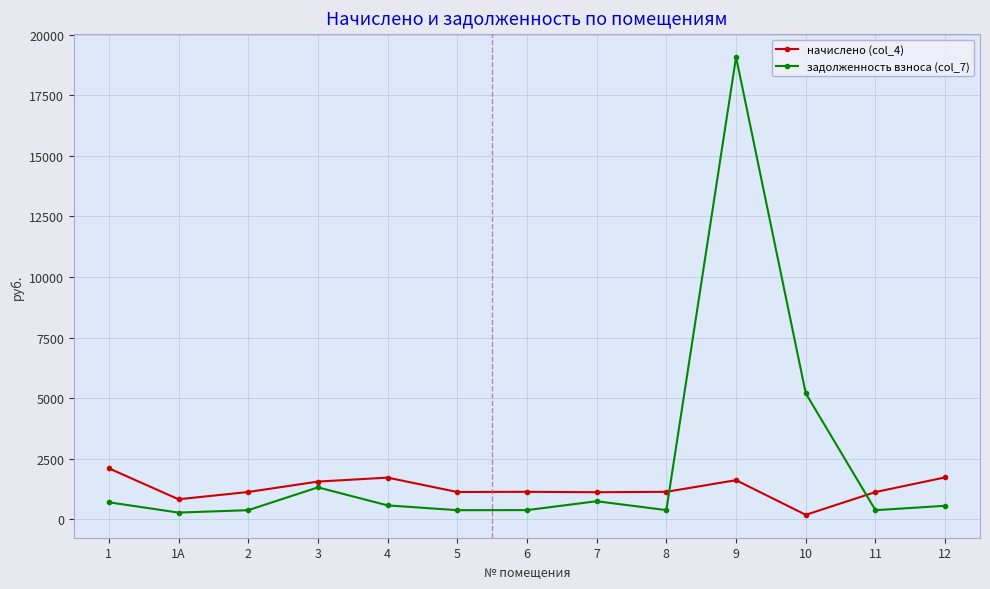

What is the label of the 7th point from the right?

6